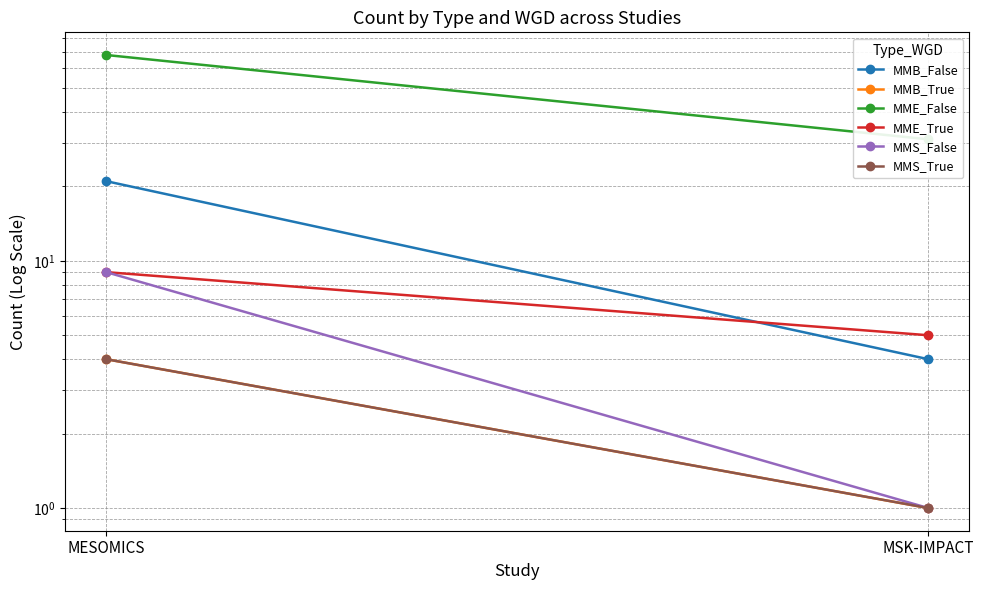

What are all the series names shown in the legend?

MMB_False, MMB_True, MME_False, MME_True, MMS_False, MMS_True